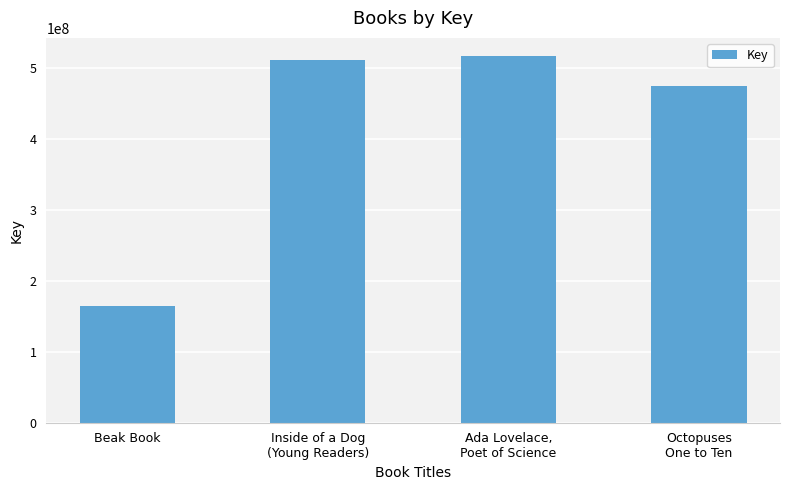

Is it true that the value at Ada Lovelace,
Poet of Science is 853234043?

False